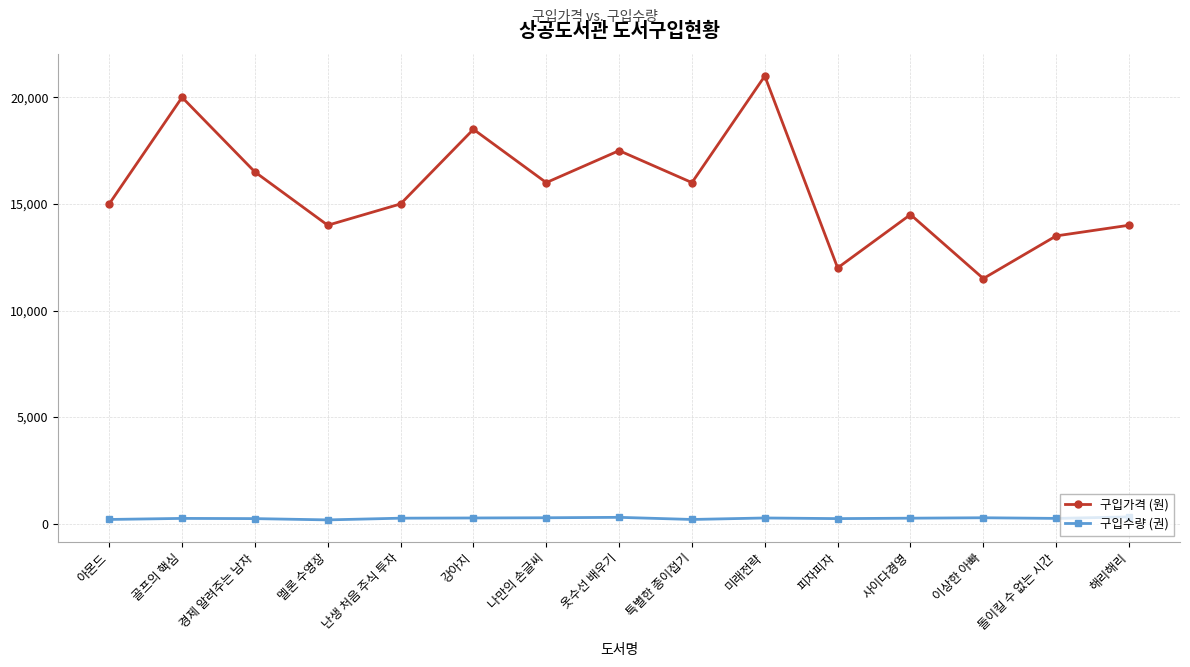

At which category does the chart reach its peak across all series?

미래전략